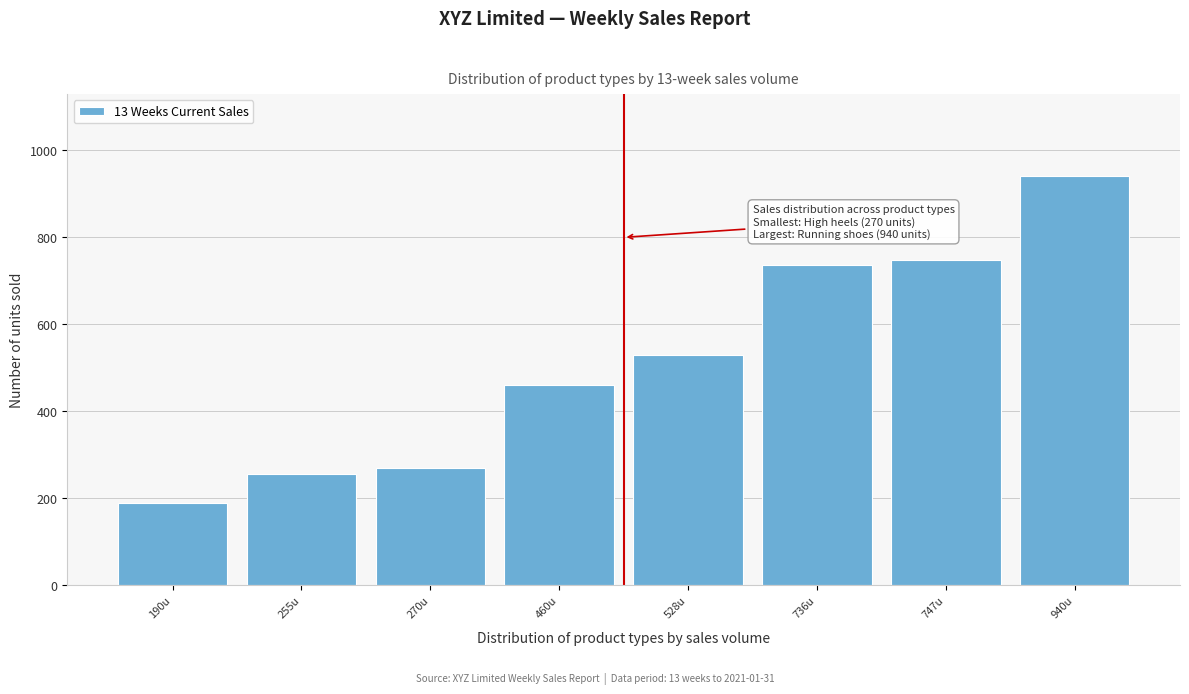

Reading right to left, transcribe all the data shown in this chart.

940u=940	747u=747	736u=736	528u=528	460u=460	270u=270	255u=255	190u=190